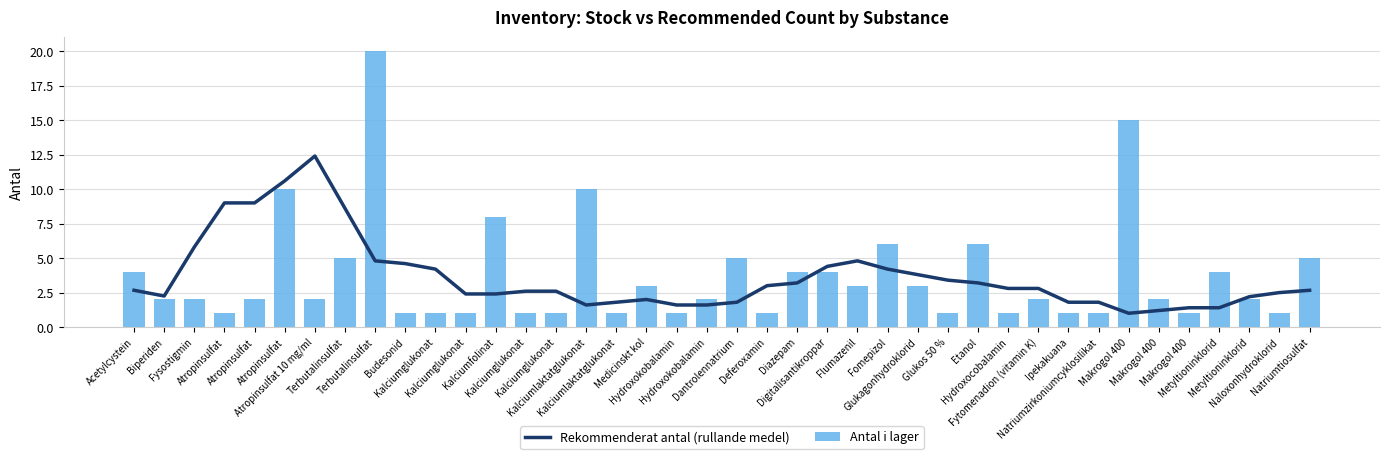

At which label does Antal i lager first exceed 2?

Acetylcystein